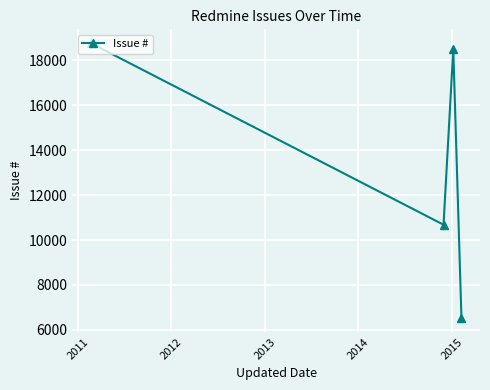

How many points are lower than both their immediate neighbors (excluding endpoints)?

1